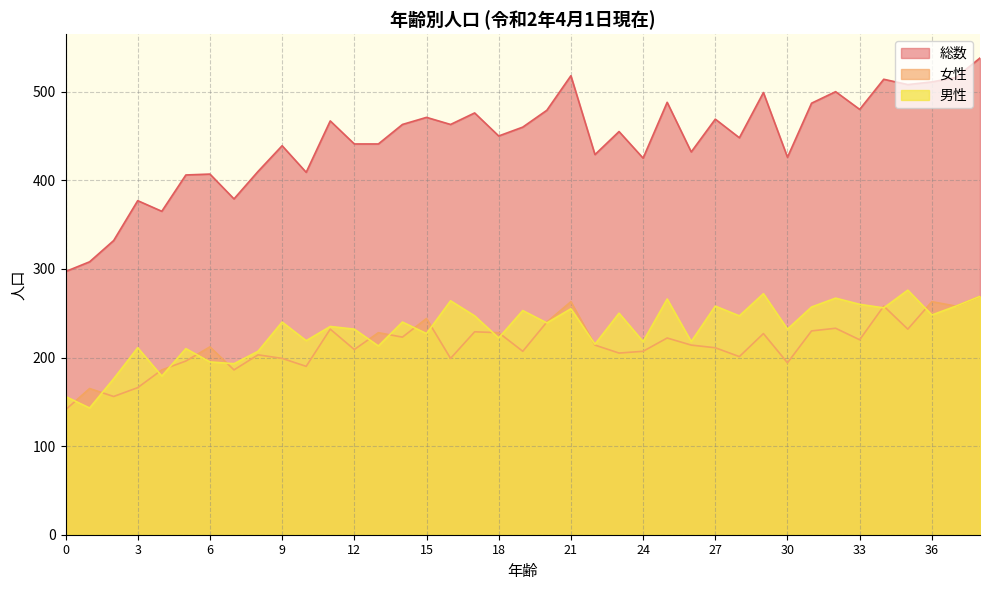

Reading left to right, list all the values displayed in this chart.

男性: 156	143	176	211	179	210	195	193	207	240	219	235	232	213	240	227	264	247	222	253	239	255	215	250	218	266	218	258	247	272	232	257	267	260	256	276	248	258	269
女性: 141	165	156	166	186	196	212	186	203	199	190	232	209	228	223	244	199	229	228	207	240	263	214	205	207	222	214	211	201	227	194	230	233	220	258	232	263	258	269
総数: 297	308	332	377	365	406	407	379	410	439	409	467	441	441	463	471	463	476	450	460	479	518	429	455	425	488	432	469	448	499	426	487	500	480	514	508	511	516	538